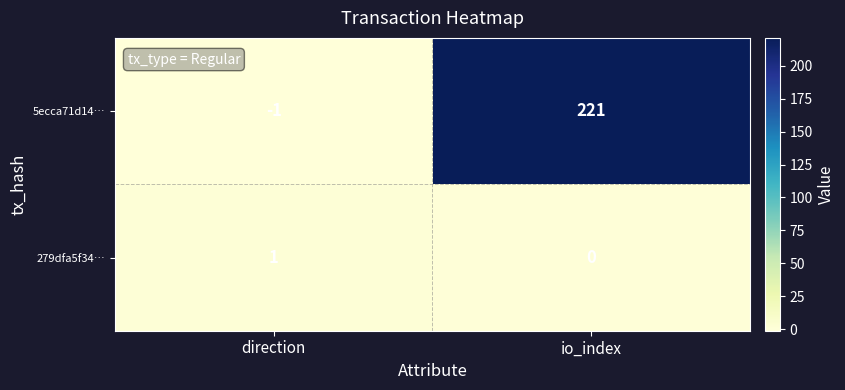

Which series has the largest total across all categories?

5ecca71d14…